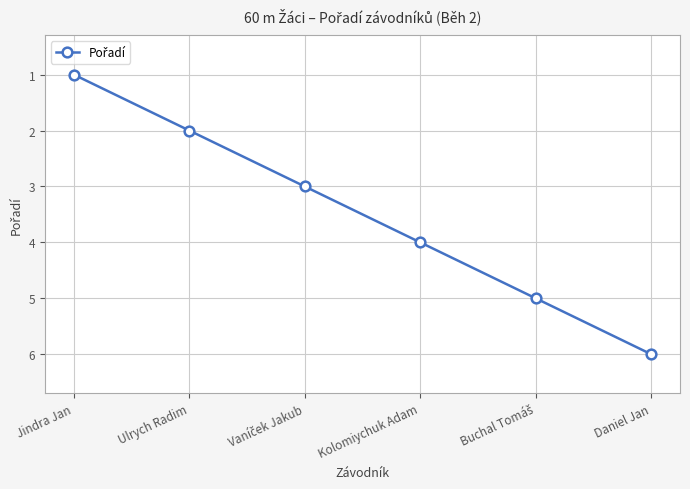

How many values are between 2 and 5?

4